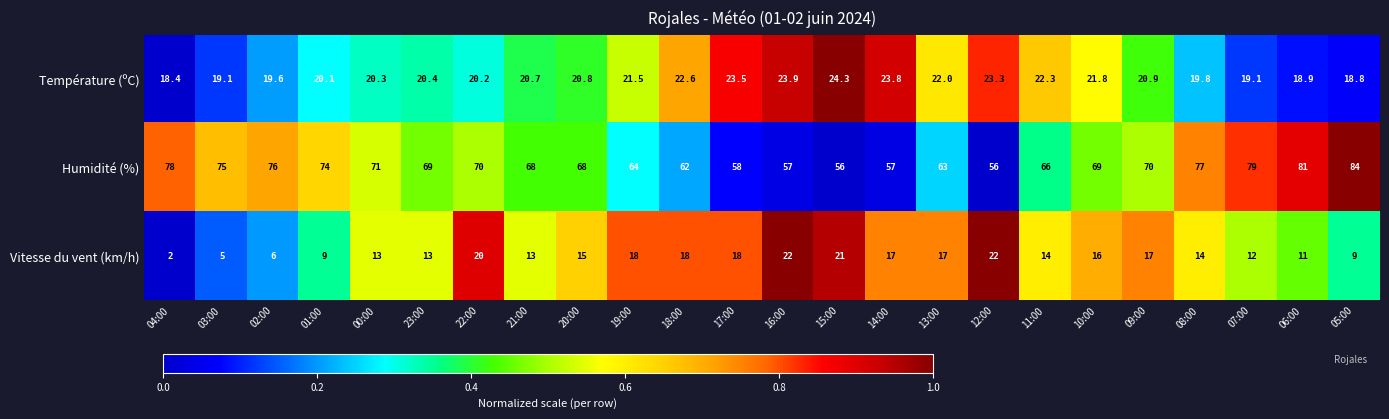

What is the smallest value displayed?

2.0